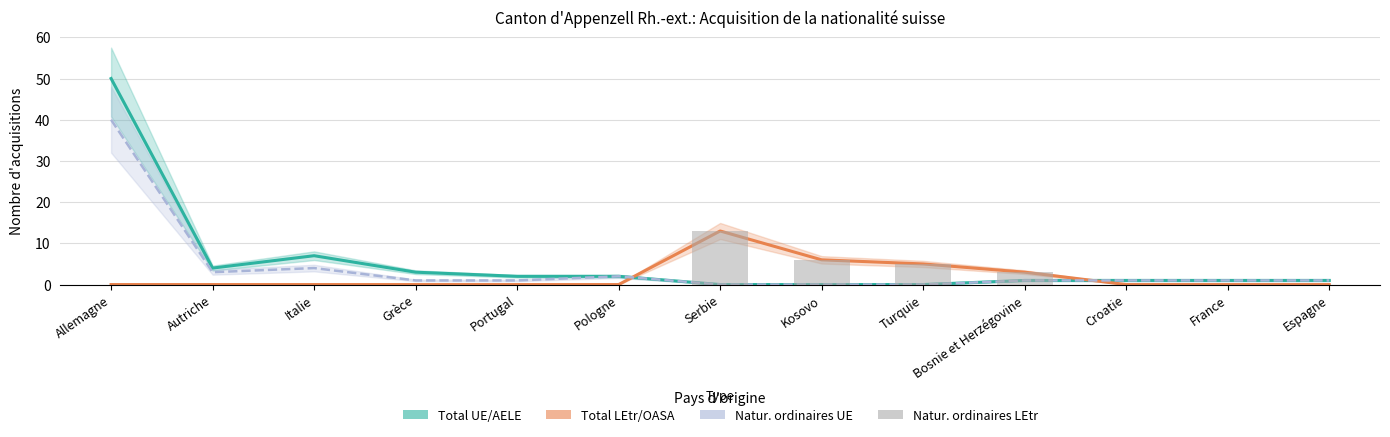

What are all the series names shown in the legend?

Total UE/AELE, Total LEtr/OASA, Natur. ordinaires UE, Natur. ordinaires LEtr